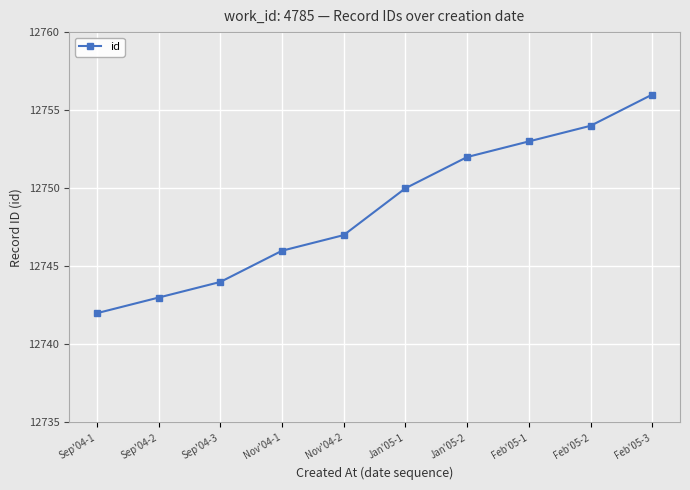

Is it true that the value at Jan'05-1 is 12750?

True